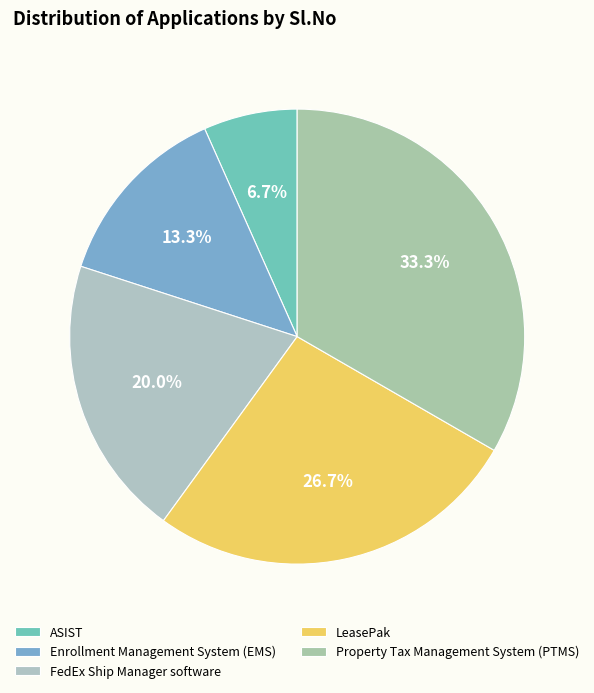

What is the total percentage of Property Tax Management System (PTMS) and LeasePak?

60.0%